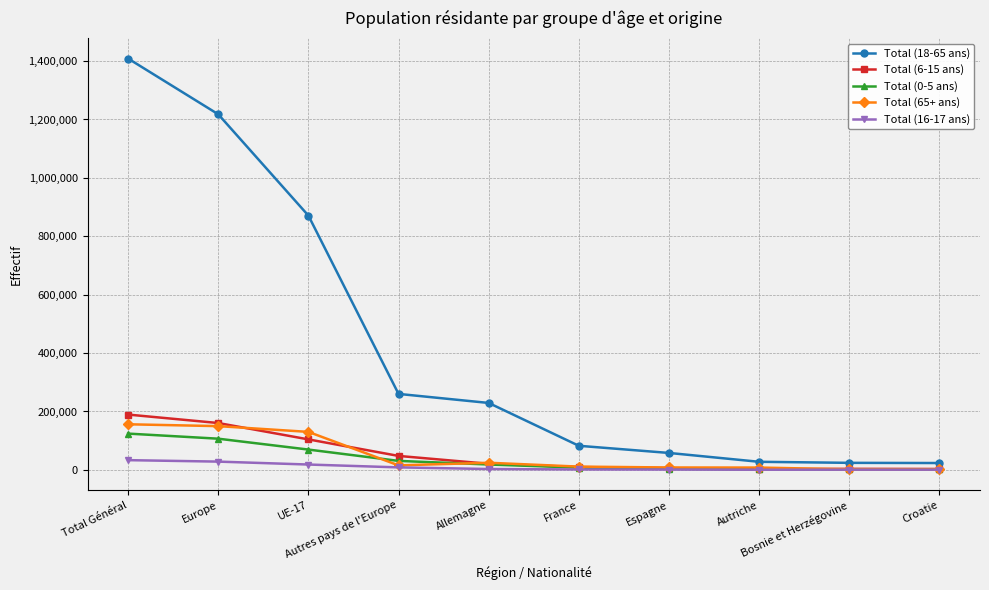

At which label does Total (0-5 ans) reach its peak?

Total Général